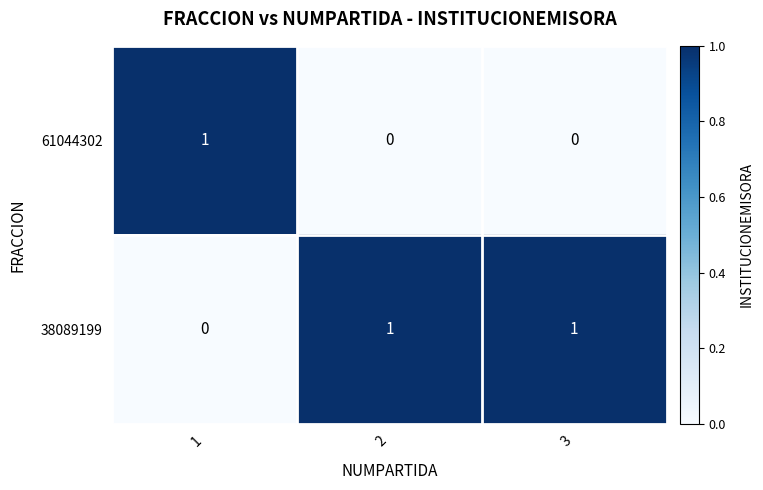

The 38089199 series shows 0 at 1. True or false?

True